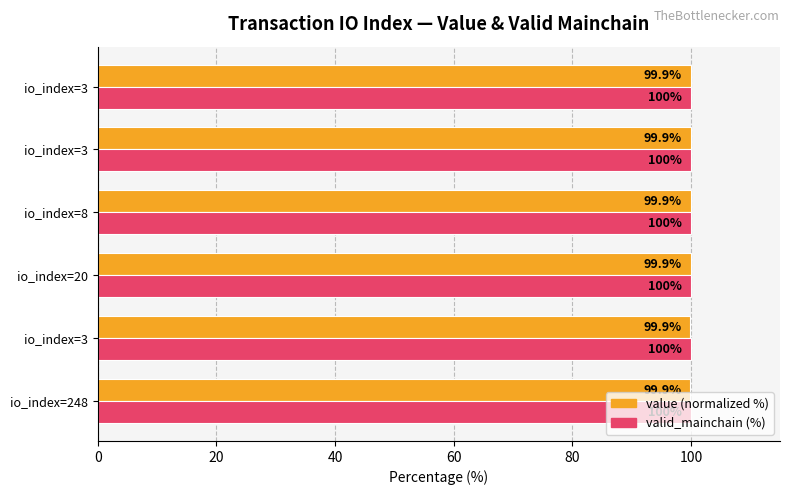

Count the number of categories in the chart.

6